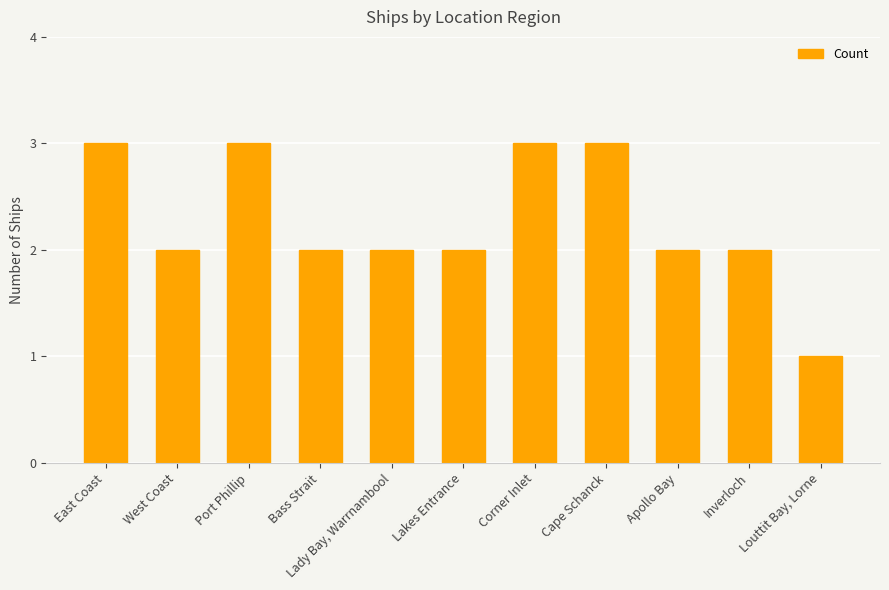

What position from the right is Lakes Entrance?

6